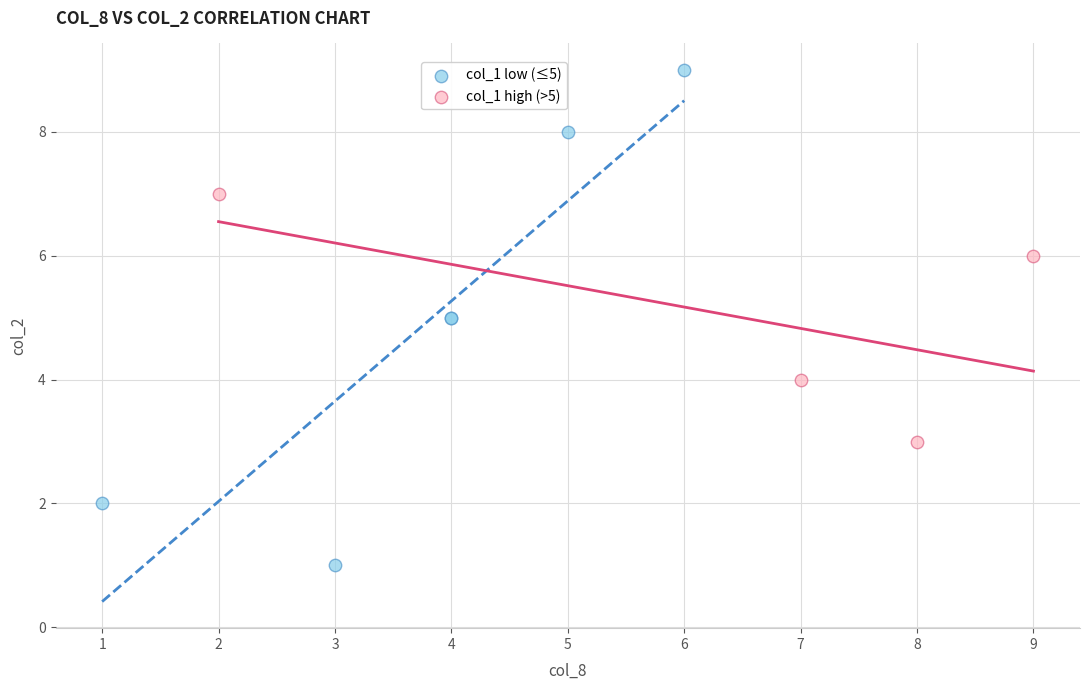

Which series has the widest spread of Y values?

col_1 low (≤5)